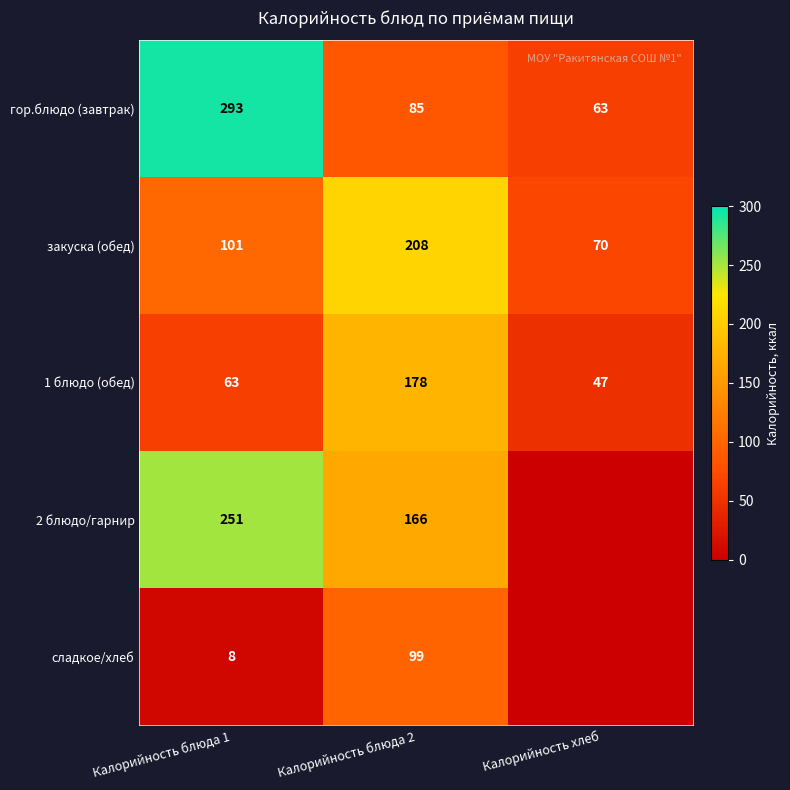

What is the difference between the maximum and minimum values in the 1 блюдо (обед) series?

131